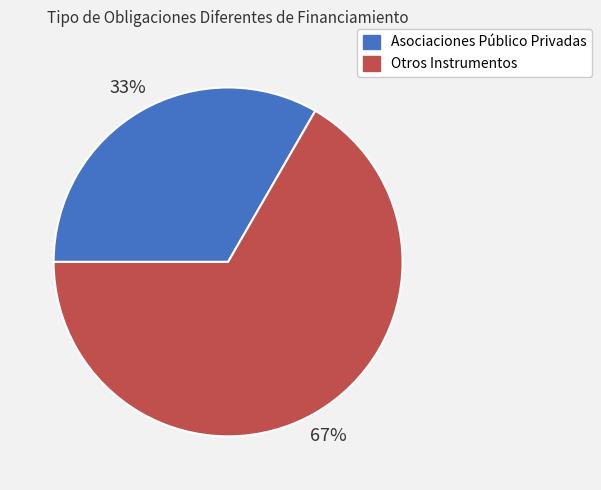

True or false: Otros Instrumentos accounts for 80% of the total.

False